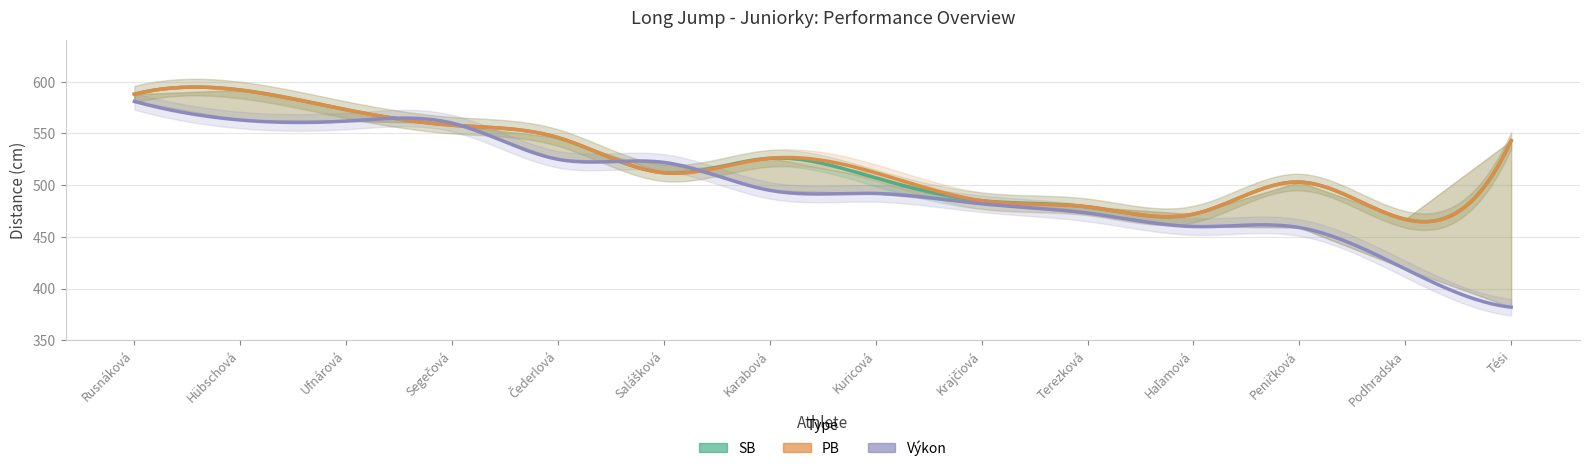

Reading left to right, what are all the values shown in this chart?

SB: Rusnáková Viktória=588	Hübschová Lívia=592	Ufnárová Michaela=573	Segečová Martina=558	Čederlová Ela=546	Salášková Dorothea=512	Karabová Eliška=526	Kuricová Veronika=507	Krajčiová Natália=485	Terezková Liliana=479	Haľamová Rebeka=472	Peničková Paulína=503	Podhradska Sara=467	Tési Evelin=543
PB: Rusnáková Viktória=588	Hübschová Lívia=592	Ufnárová Michaela=573	Segečová Martina=558	Čederlová Ela=546	Salášková Dorothea=512	Karabová Eliška=526	Kuricová Veronika=512	Krajčiová Natália=485	Terezková Liliana=479	Haľamová Rebeka=472	Peničková Paulína=503	Podhradska Sara=467	Tési Evelin=543
Výkon: Rusnáková Viktória=581	Hübschová Lívia=563	Ufnárová Michaela=562	Segečová Martina=560	Čederlová Ela=525	Salášková Dorothea=522	Karabová Eliška=495	Kuricová Veronika=492	Krajčiová Natália=482	Terezková Liliana=473	Haľamová Rebeka=460	Peničková Paulína=459	Podhradska Sara=419	Tési Evelin=382